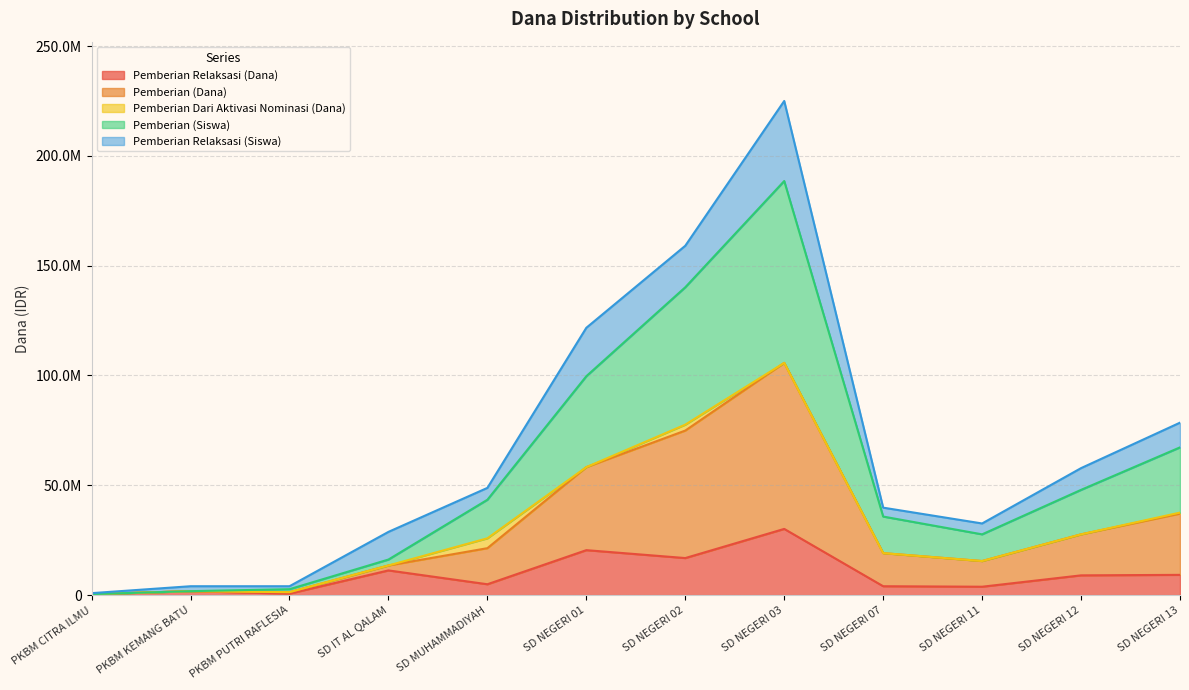

What are all the series names shown in the legend?

Pemberian Relaksasi (Dana), Pemberian (Dana), Pemberian Dari Aktivasi Nominasi (Dana), Pemberian (Siswa), Pemberian Relaksasi (Siswa)